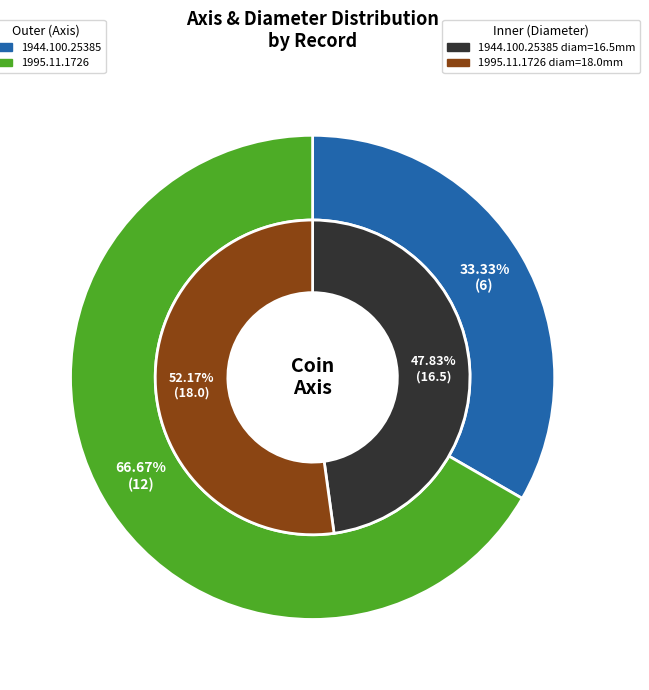

What portion of the pie excludes 1944.100.25385?

66.7%